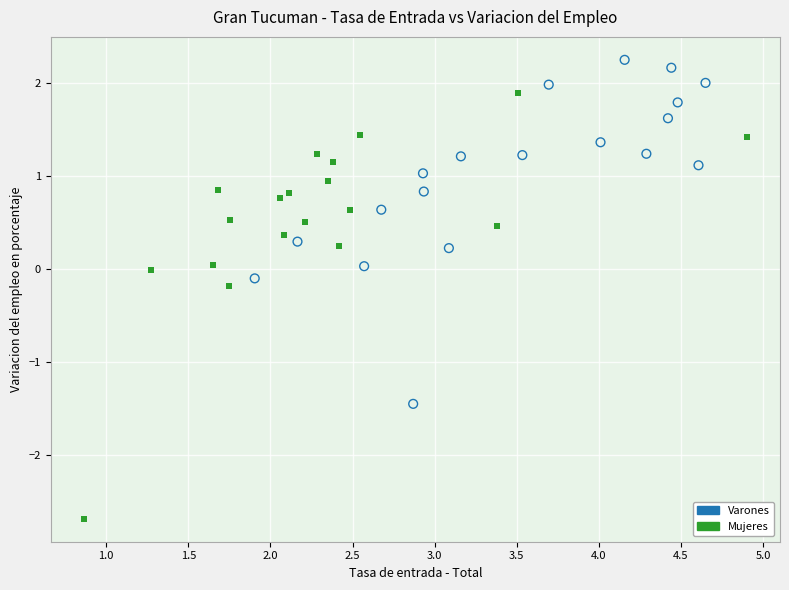

Which series reaches the maximum Y coordinate?

Varones